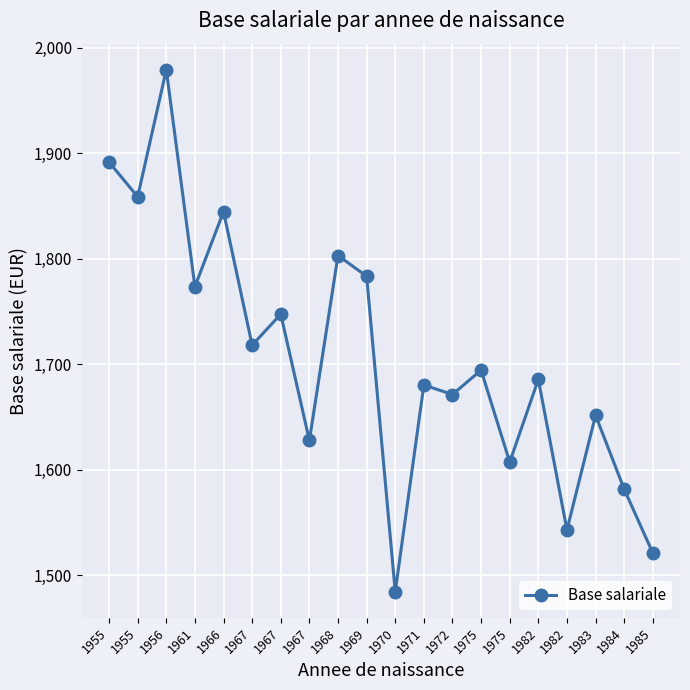

Where is the first local minimum?

1955